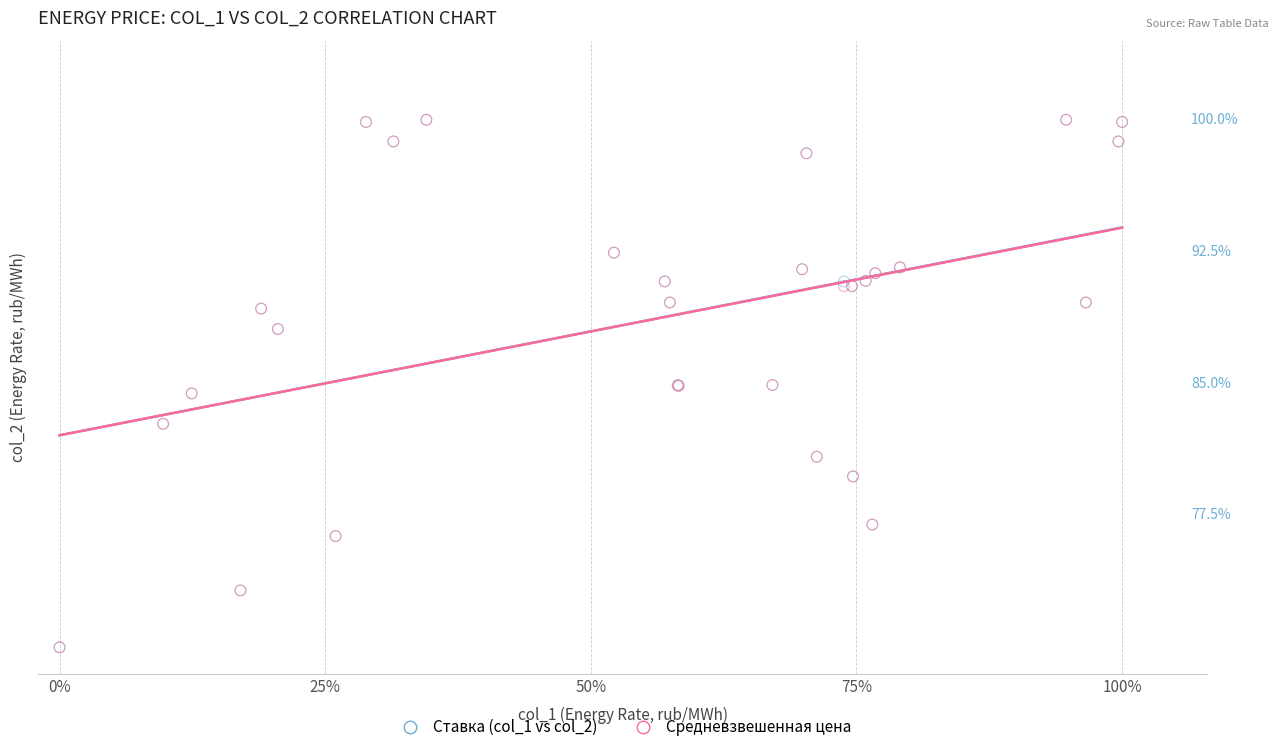

What are all the series names shown in the legend?

Ставка (col_1 vs col_2), Средневзвешенная цена